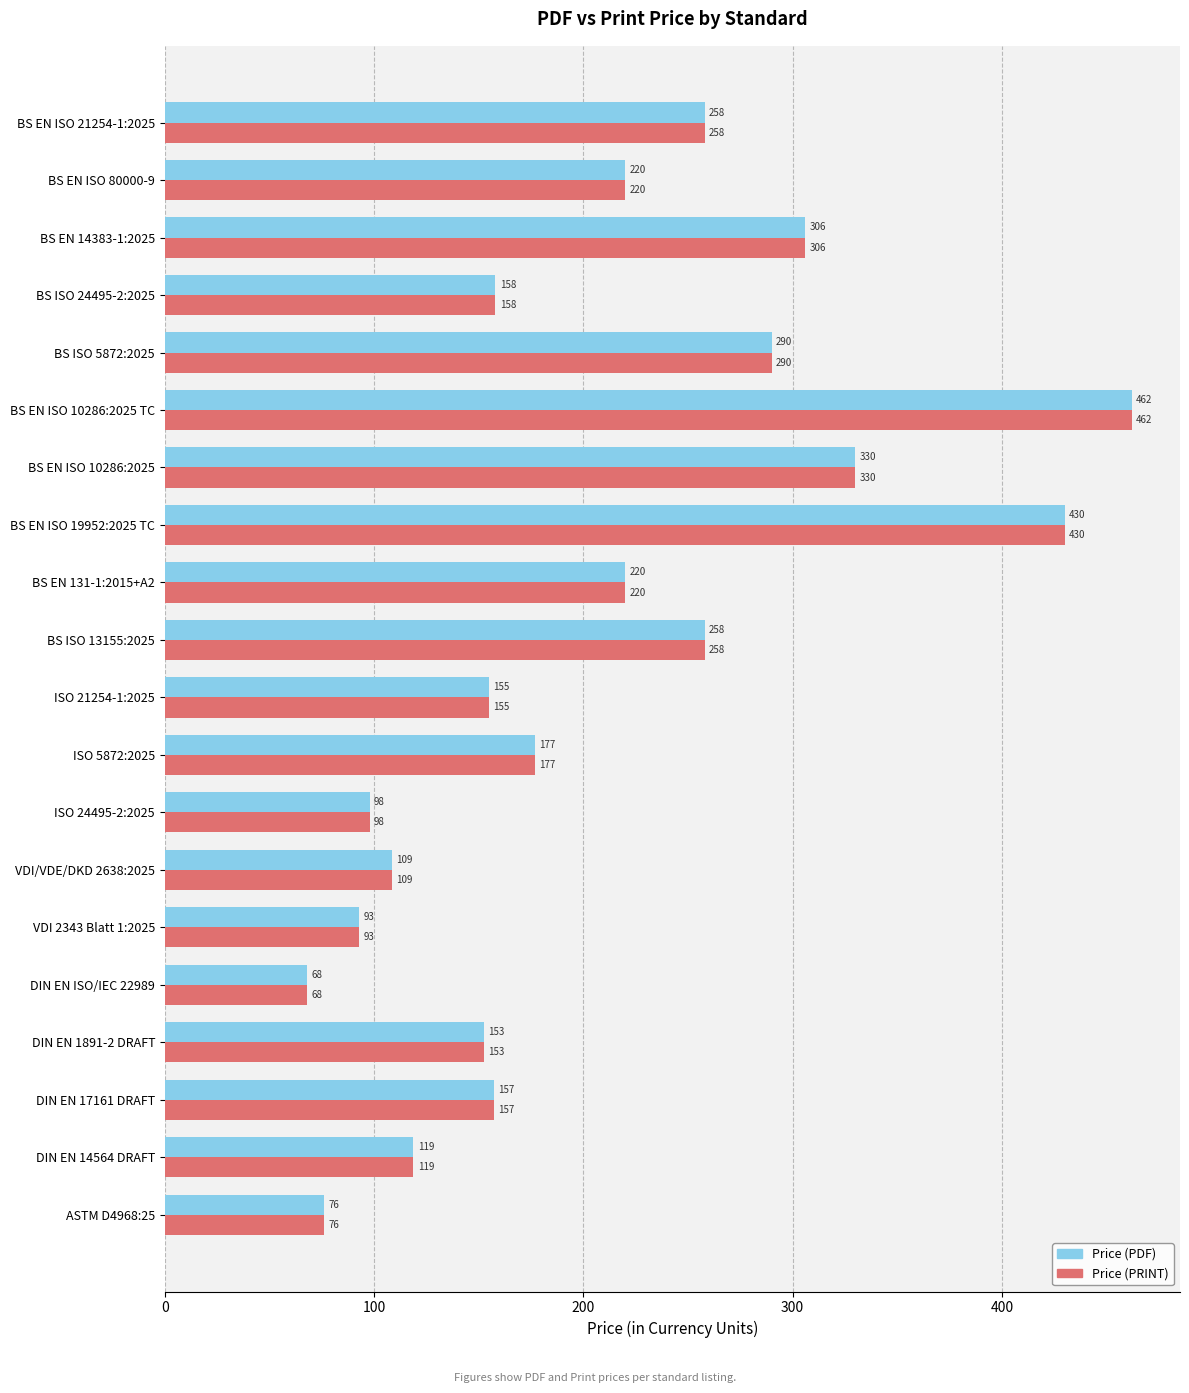

What is the average value of the Price (PDF) series?

206.8